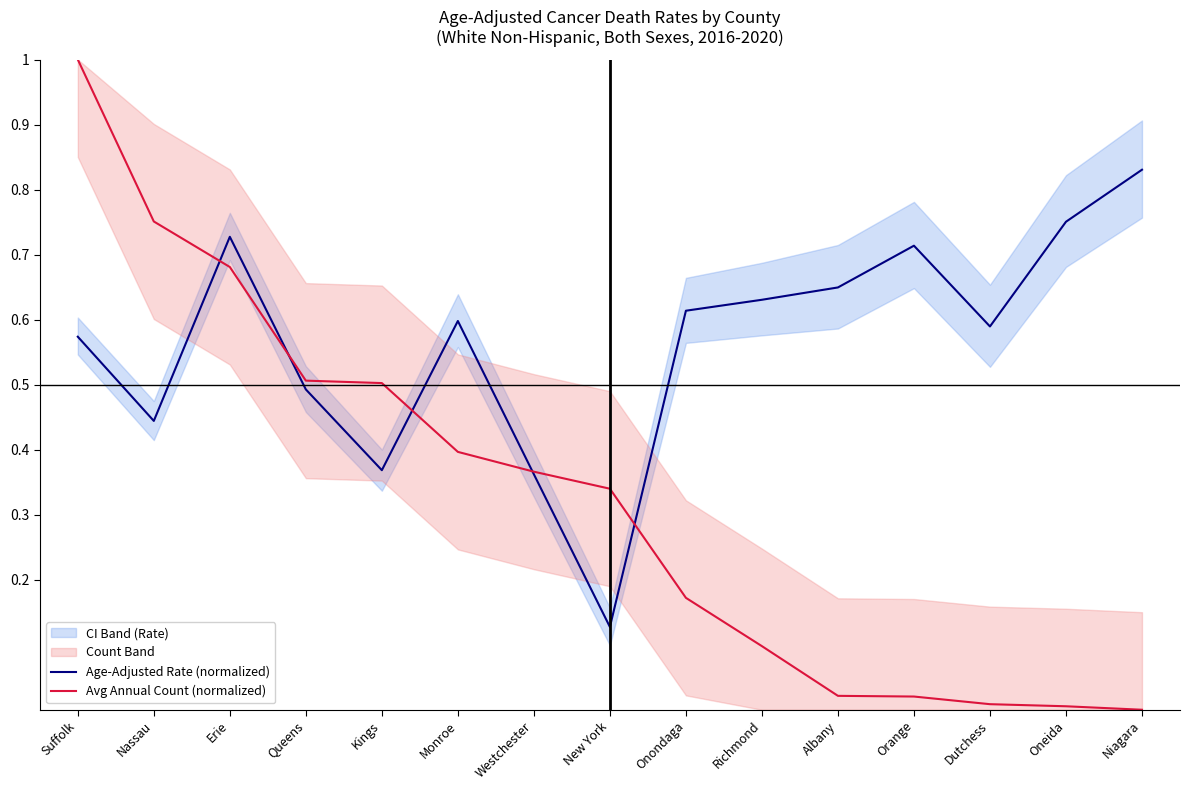

What is the total value across all series at Orange?

0.7